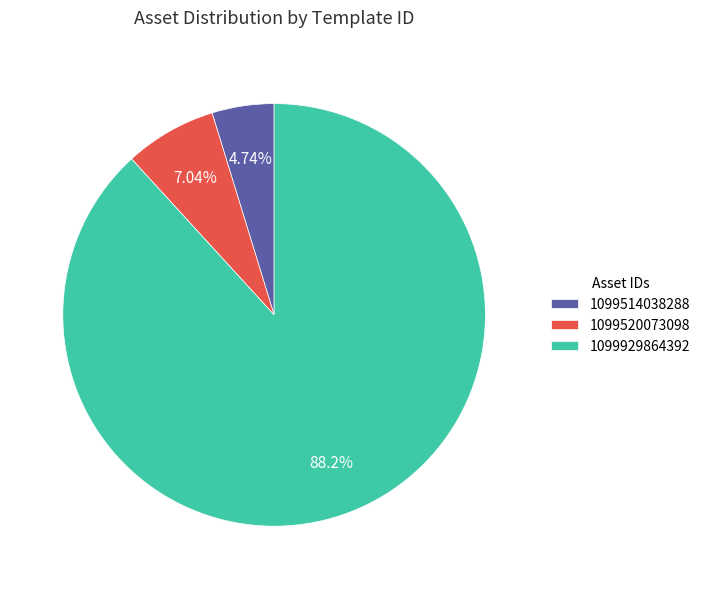

Is it true that 1099520073098 is 7% of the pie?

True